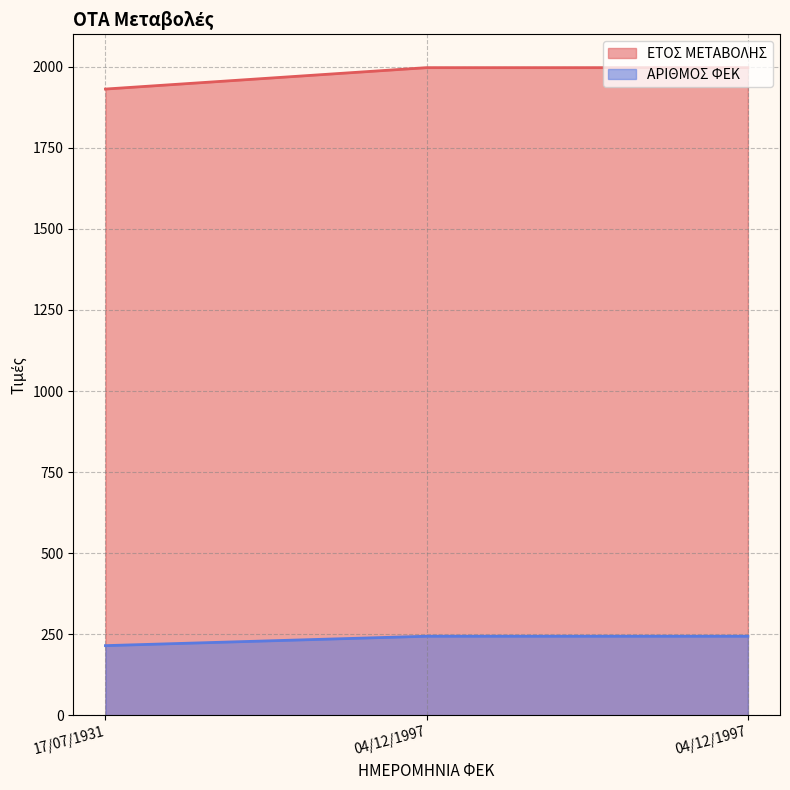

The value of ΑΡΙΘΜΟΣ ΦΕΚ at 17/07/1931 is 64. True or false?

False